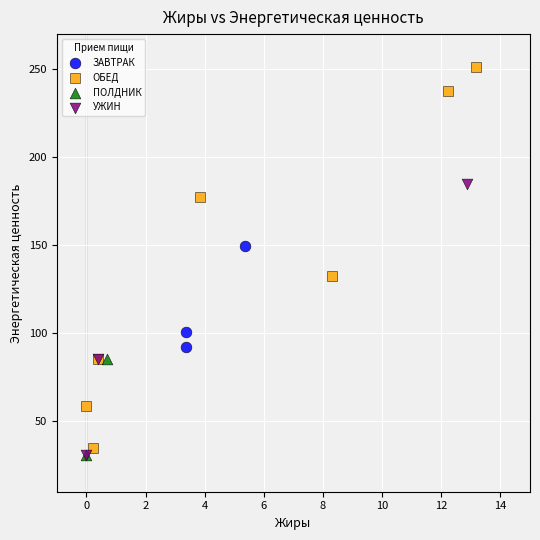

Which series reaches the maximum Y coordinate?

ОБЕД